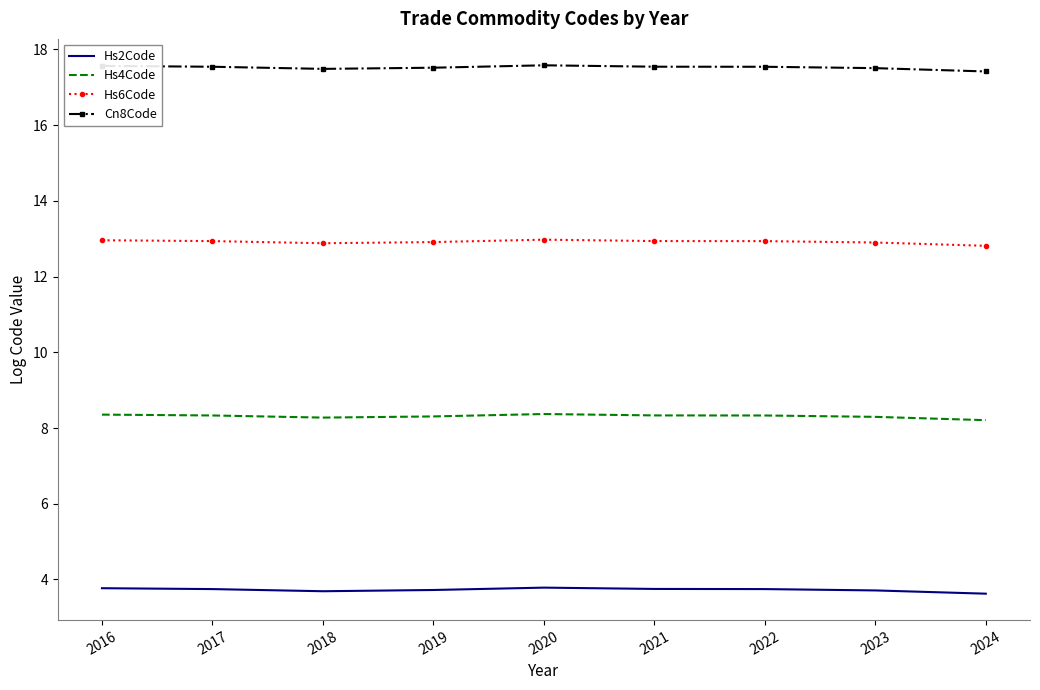

The value of Hs6Code at 2020 is 5.9. True or false?

False